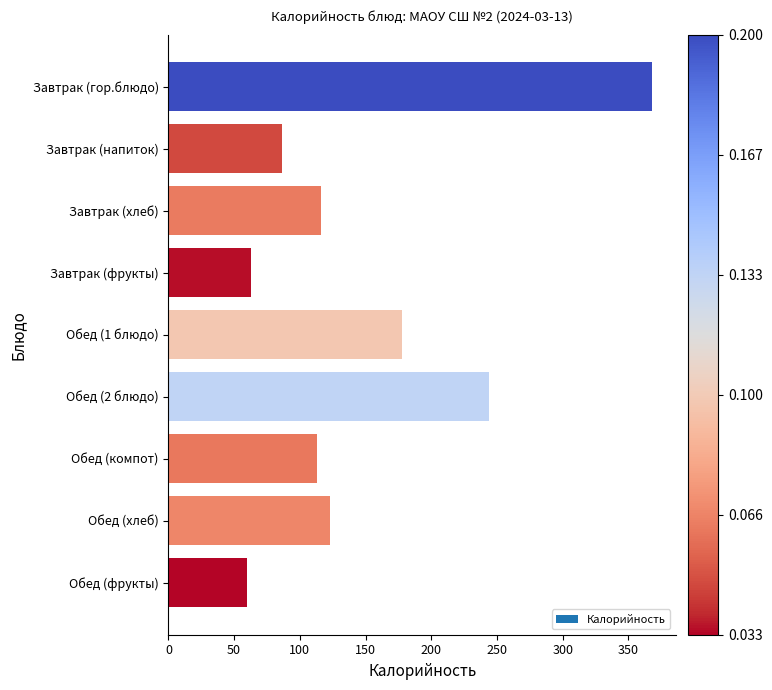

How many distinct data groups are displayed?

1